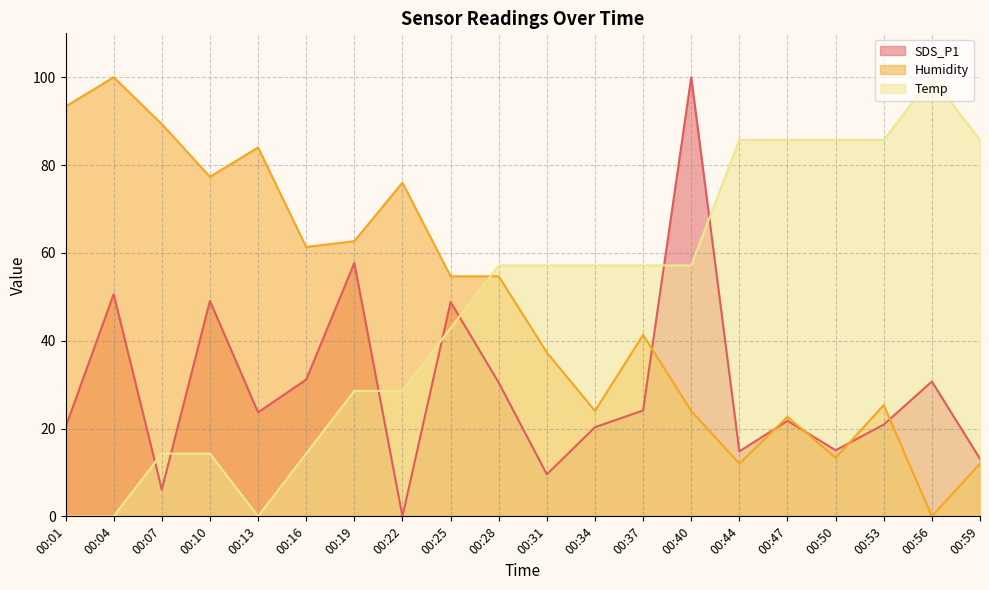

What is the average value of the Temp series?

47.9